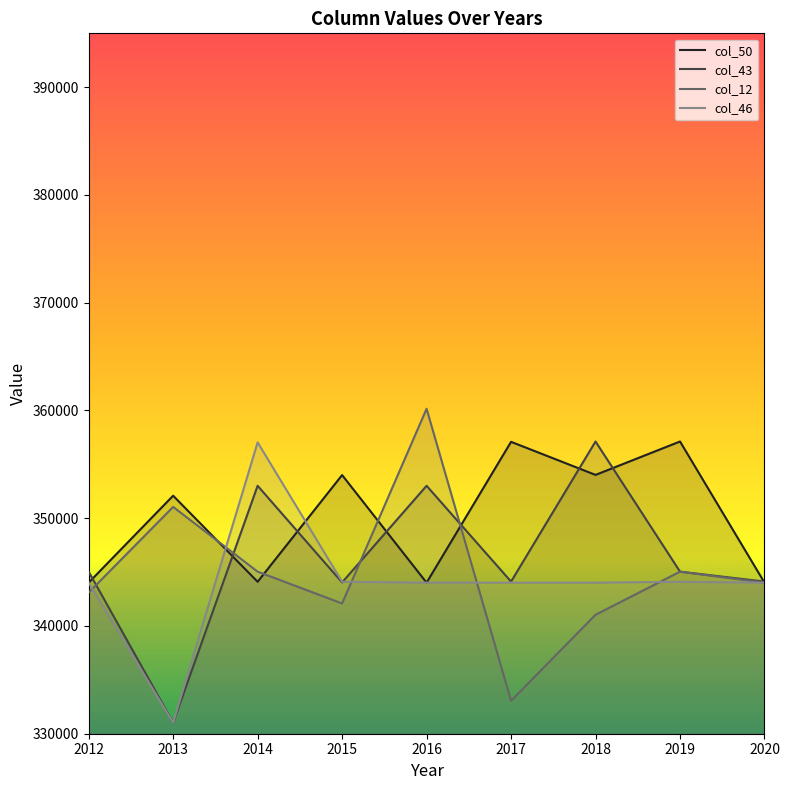

At which category does col_46 reach its first local valley?

2013